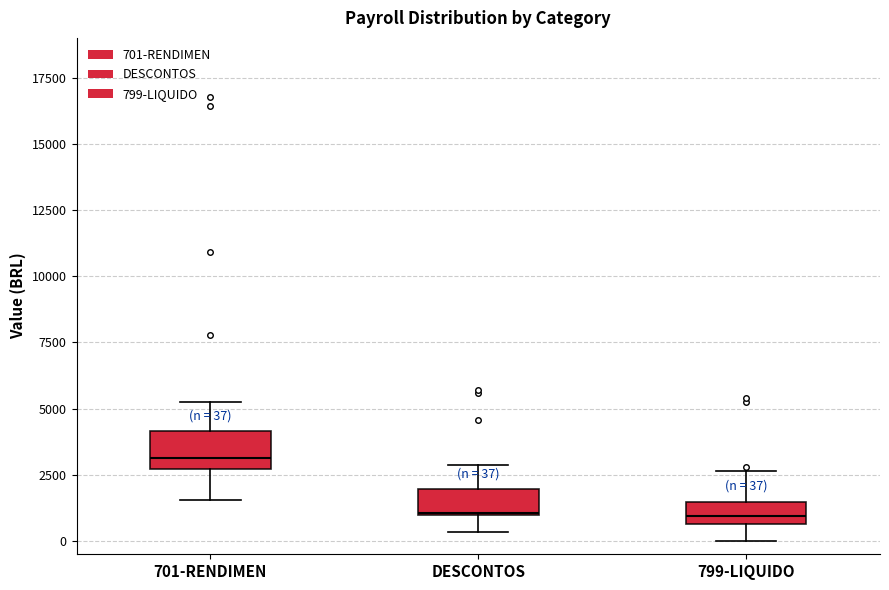

Which box has the highest median line?

701-RENDIMEN